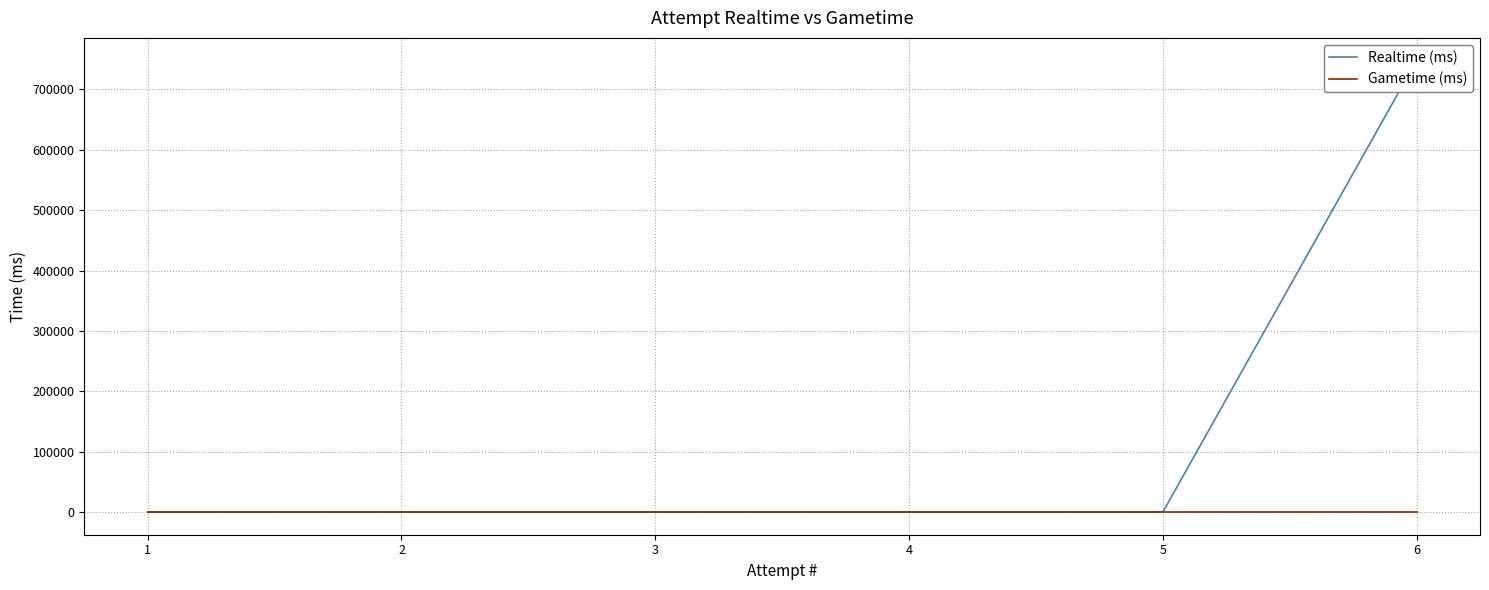

What is the average value of the Realtime (ms) series?

124661